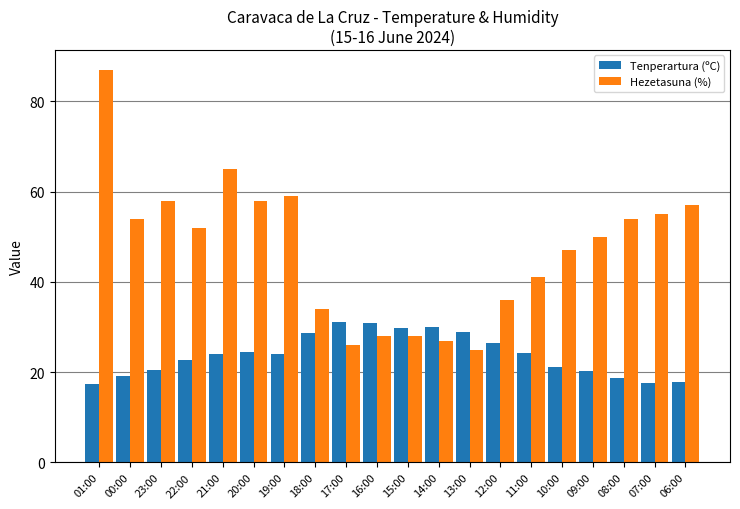

Is it true that Tenperartura (ºC) equals 42.1 at 11:00?

False